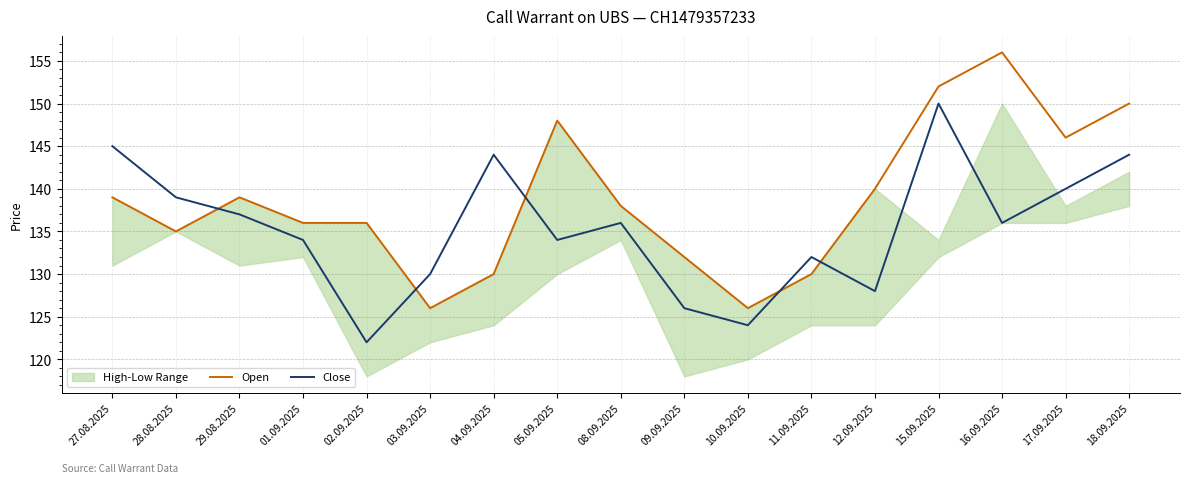

What is the difference between the highest and lowest values at 04.09.2025?

14